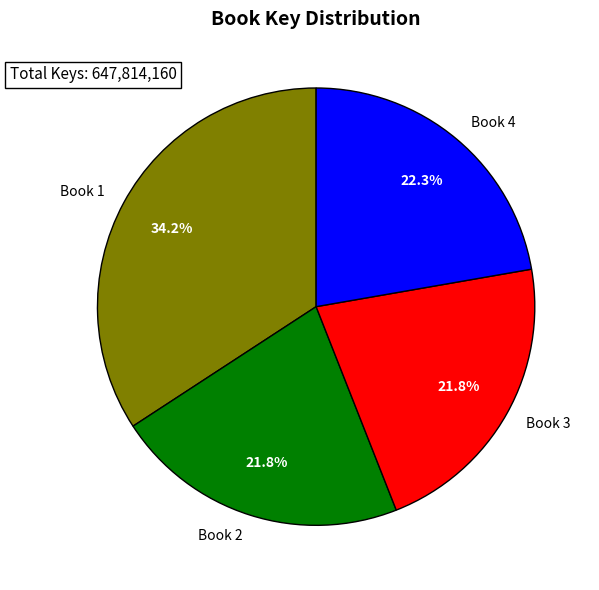

Combined, do Book 4 and Book 3 account for over 50%?

No